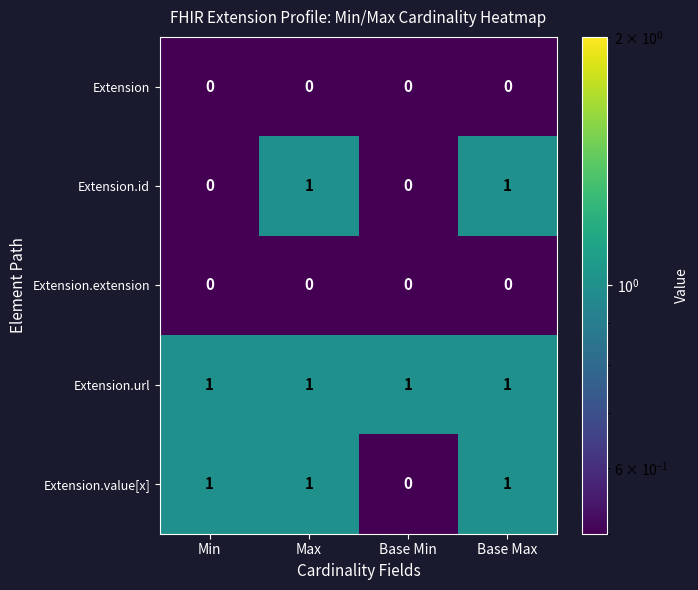

At how many categories does at least one series exceed 0?

4